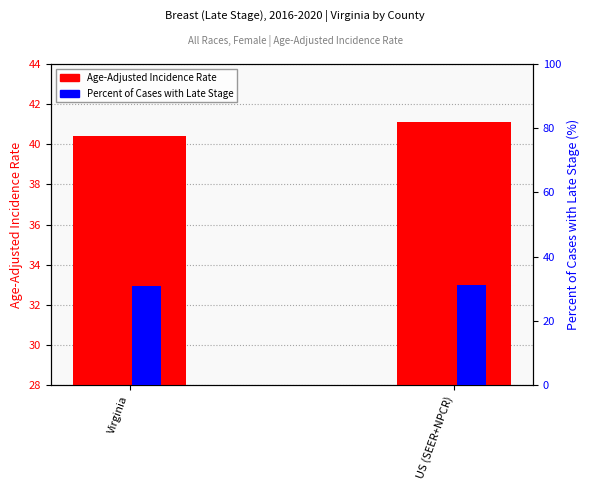

Which series changed the most between Virginia and US (SEER+NPCR)?

Age-Adjusted Incidence Rate